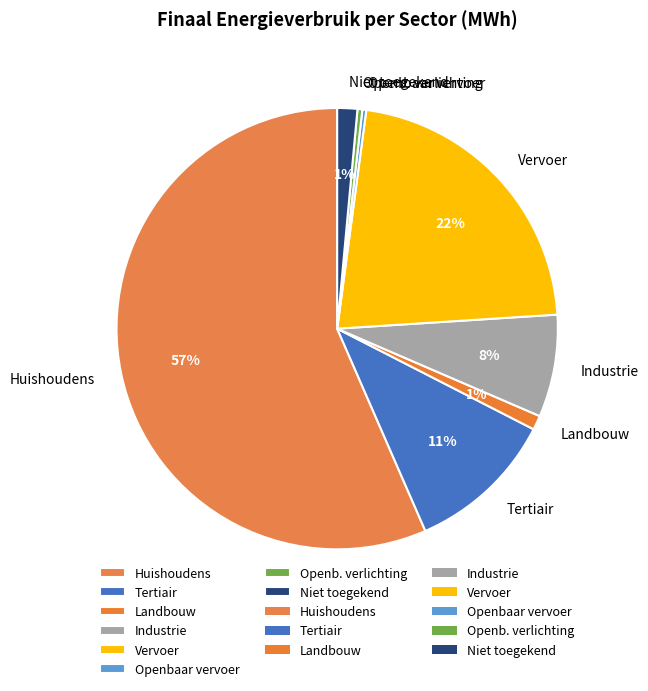

How many slices are in this pie chart?

8